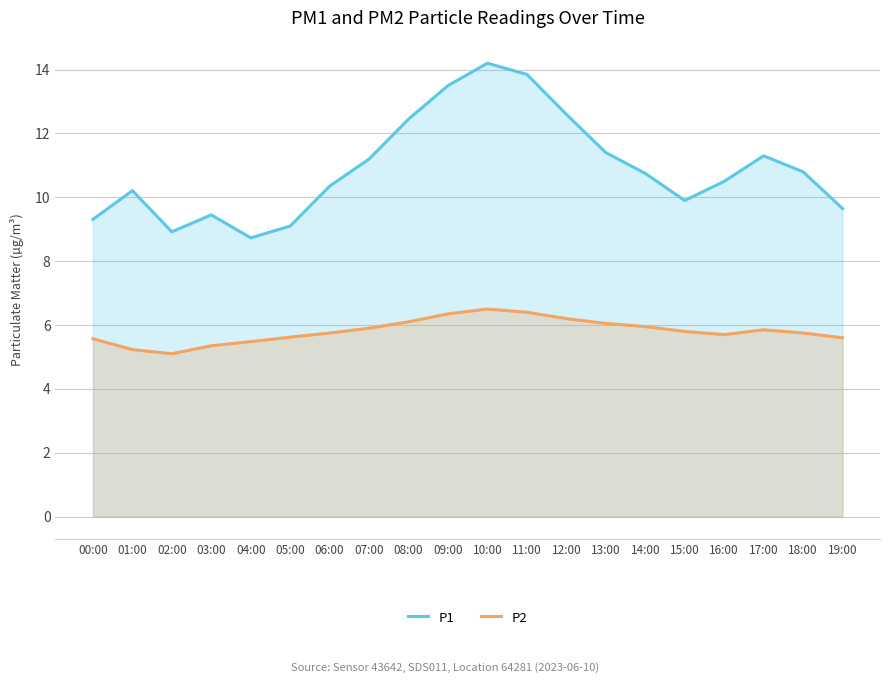

Does the chart display data point markers on the line(s)?

No